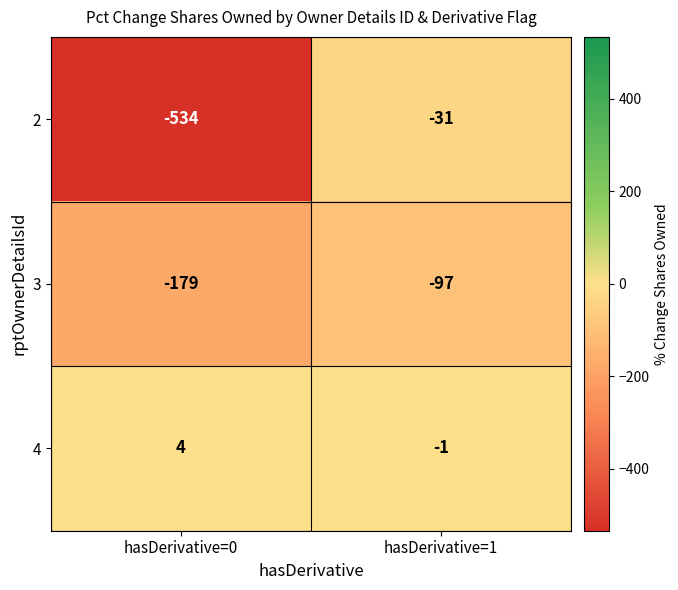

At which label is 4 closest to 1?

hasDerivative=1